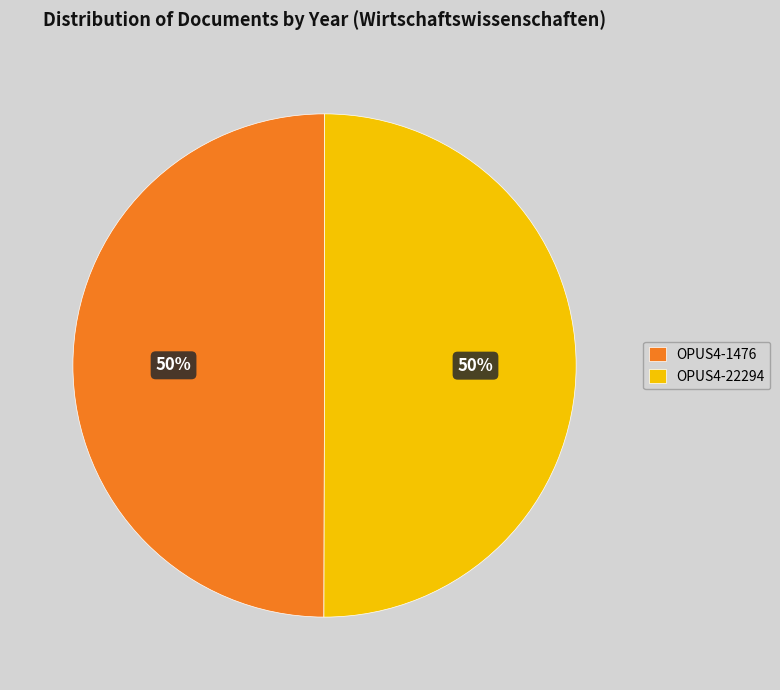

To the nearest percent, what is the combined percentage of OPUS4-22294 and OPUS4-1476?

100%